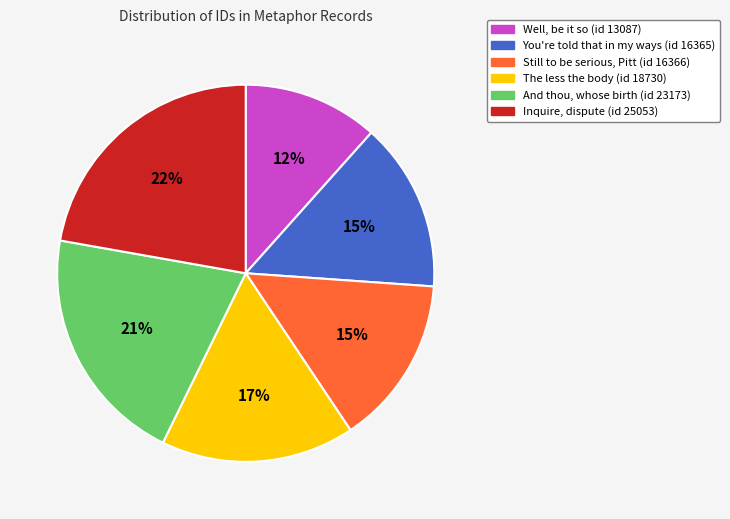

Combined, do The less the body (id 18730) and Well, be it so (id 13087) account for over 50%?

No